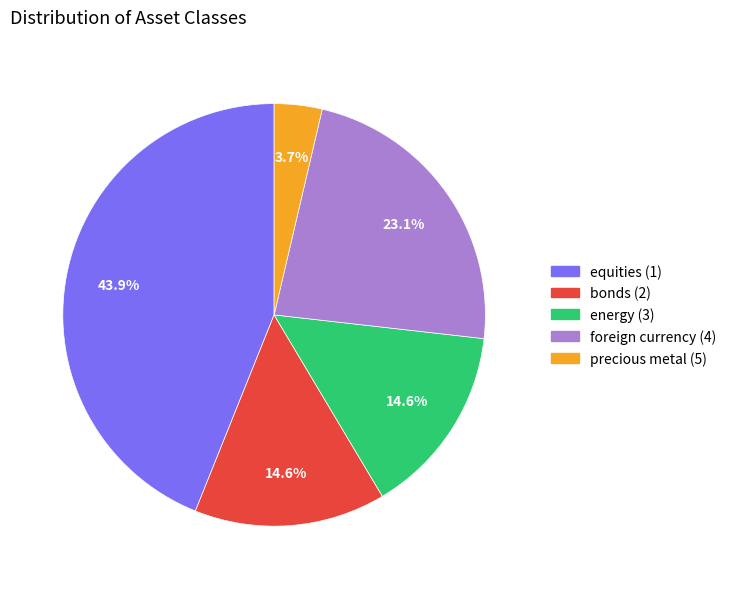

To the nearest percent, what percentage of the pie is bonds (2)?

15%